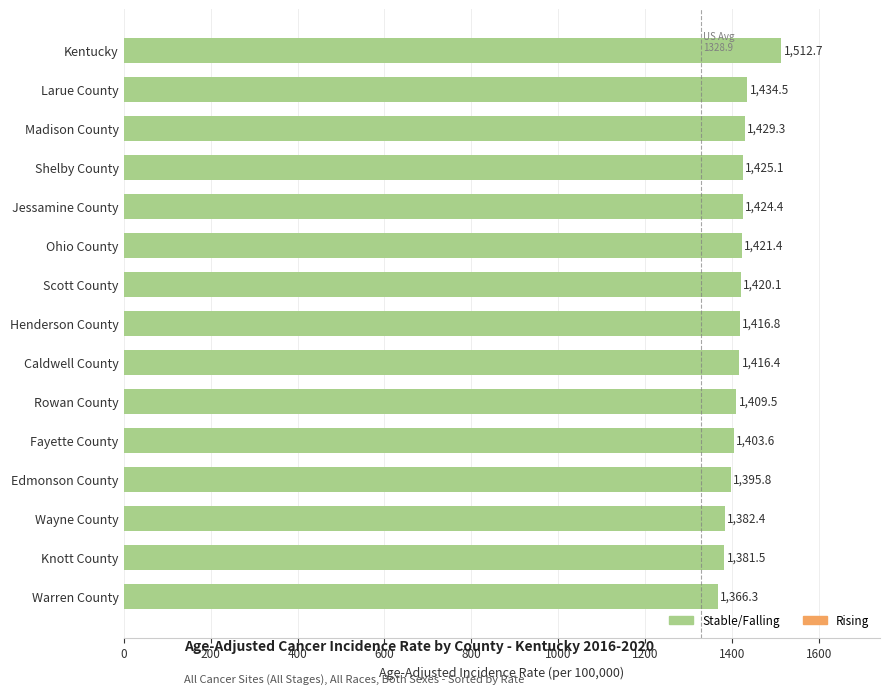

Is it true that the value at Caldwell County is 593.8?

False